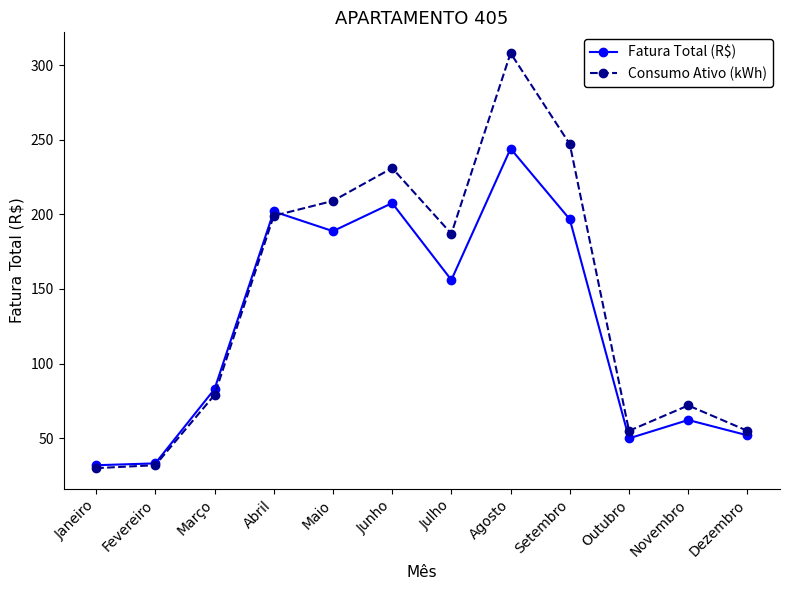

What is the value of the Fatura Total (R$) point at the 12th from the left?

52.0